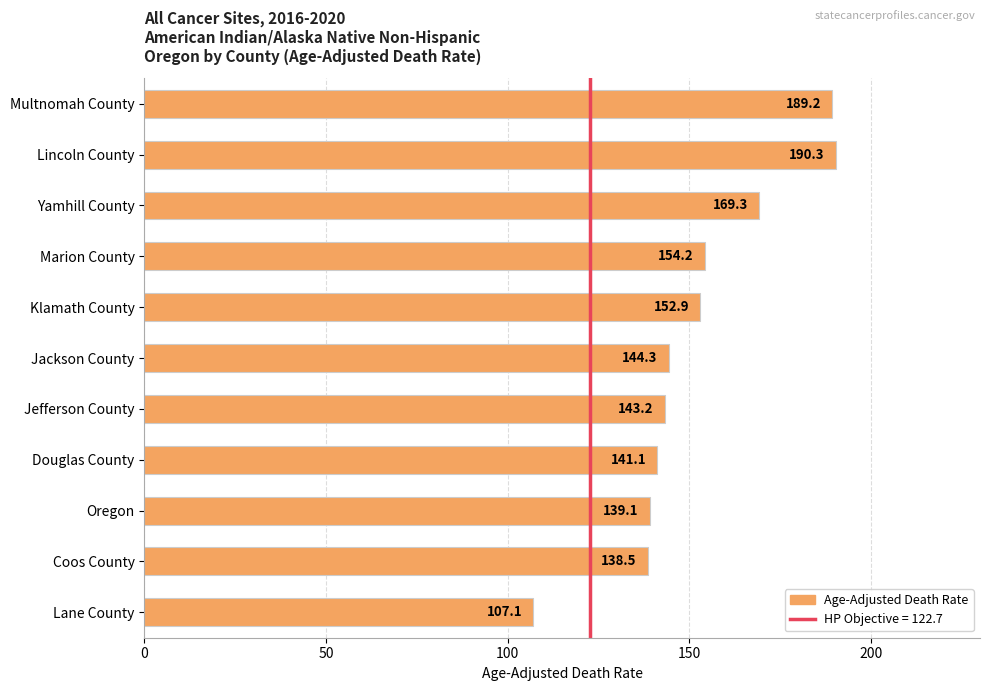

What is the label of the 10th bar from the top?

Coos County